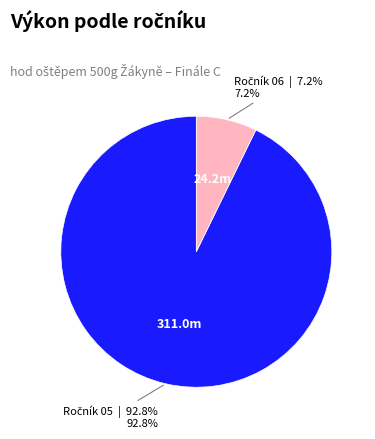

To the nearest percent, what is the difference between the largest and smallest slice percentages?

86%